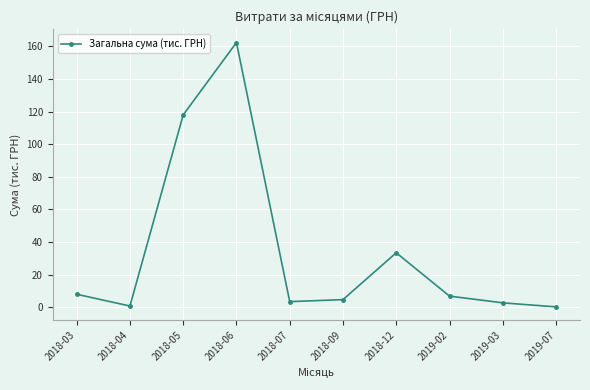

At which category does the chart reach its peak across all series?

2018-06